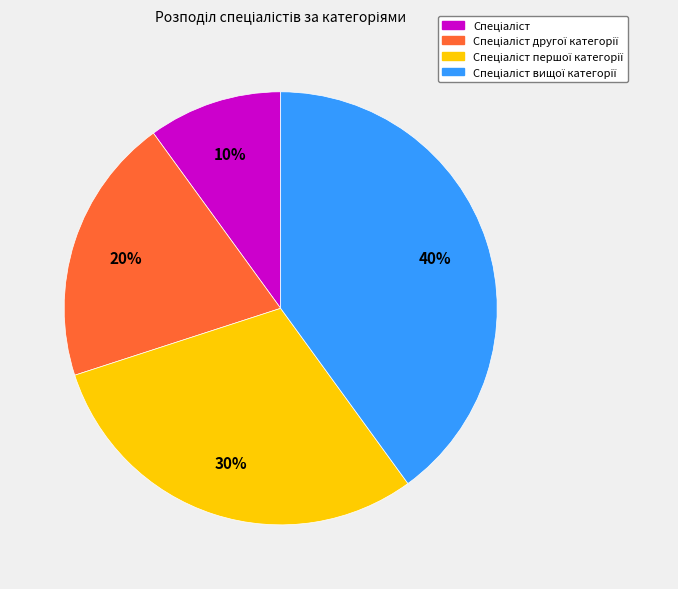

To the nearest percent, what is the difference between the largest and smallest slice percentages?

30%